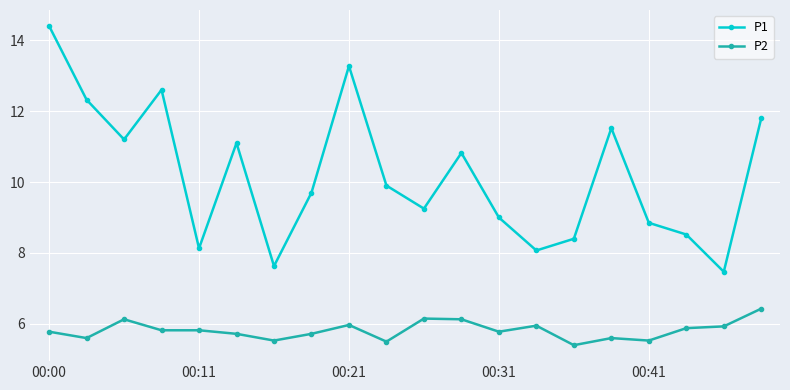

In P1, how many points are higher than both neighbors (excluding endpoints)?

5